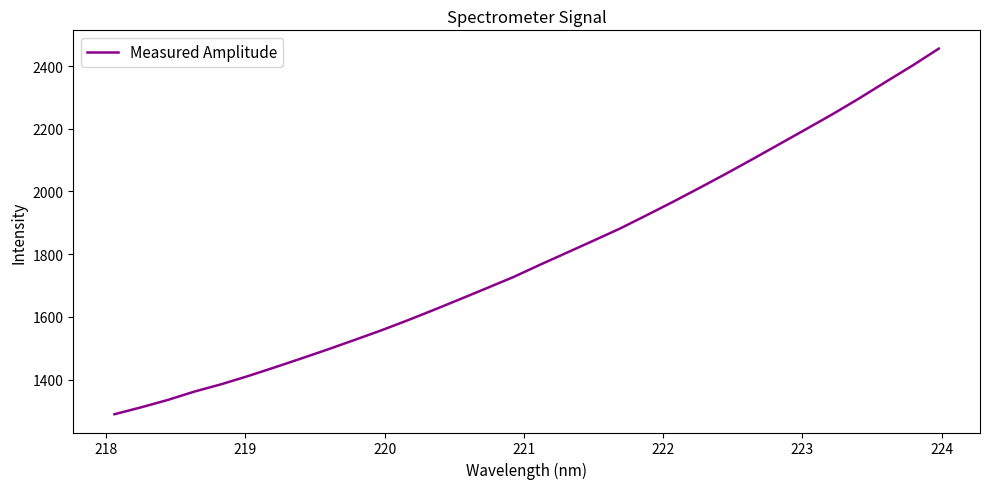

What is the greatest value displayed?

2455.6